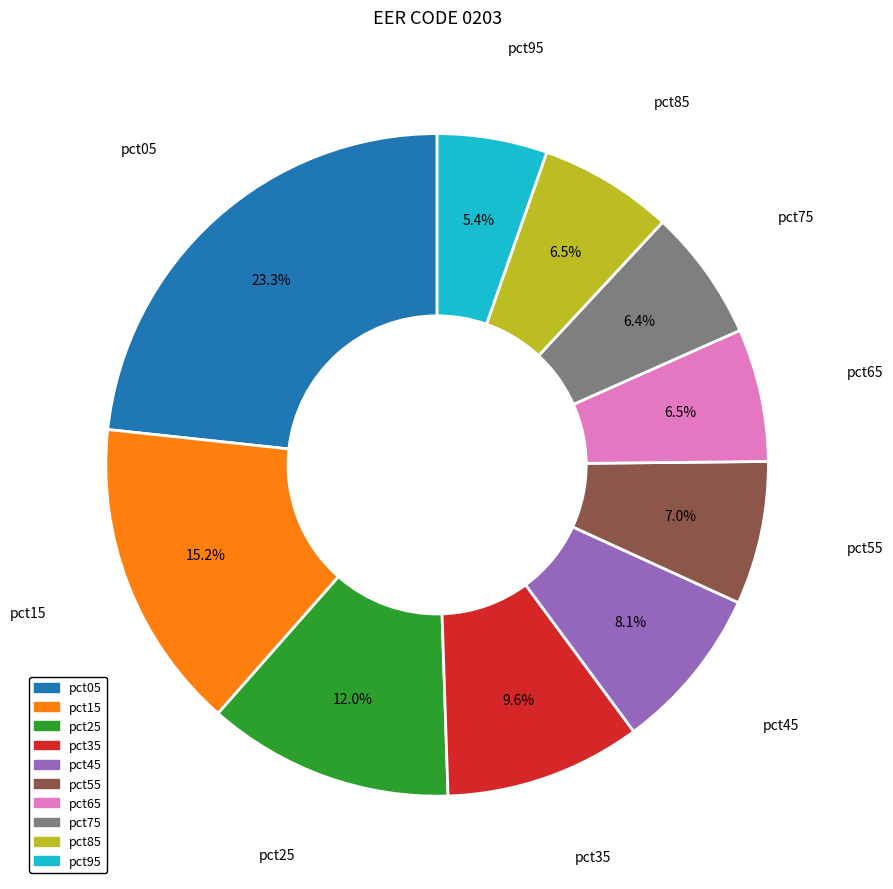

Approximately how many times larger is the value at pct05 compared to pct15?

1.5